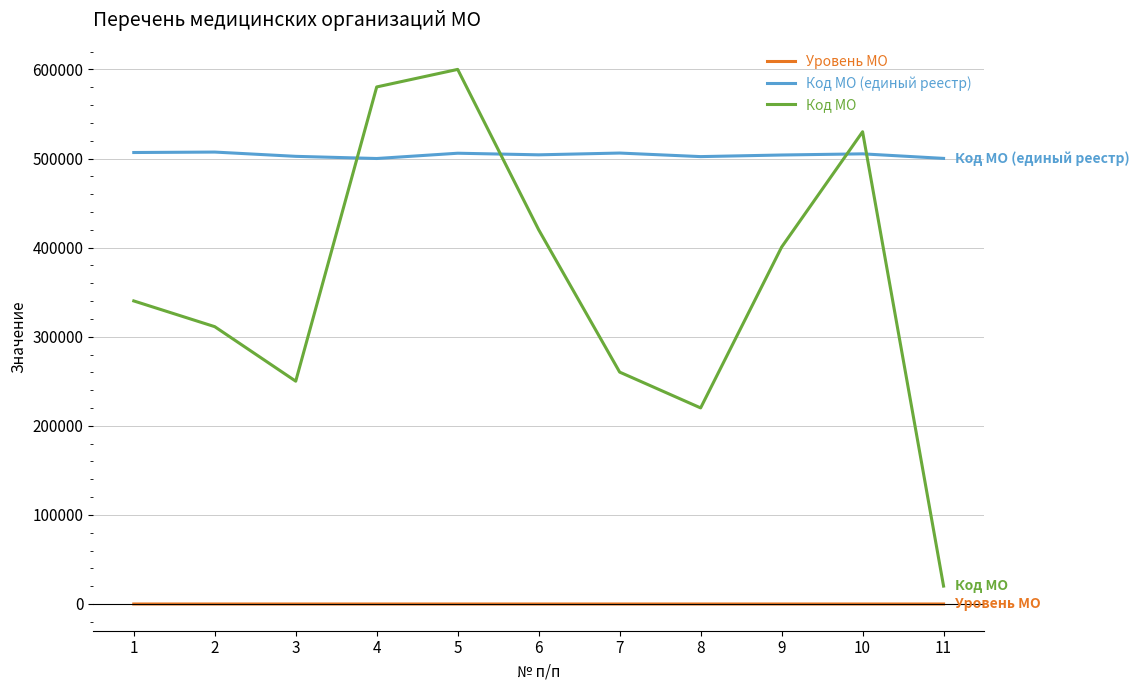

List the series in order of their overall mean, highest first.

Код МО (единый реестр), Код МО, Уровень МО